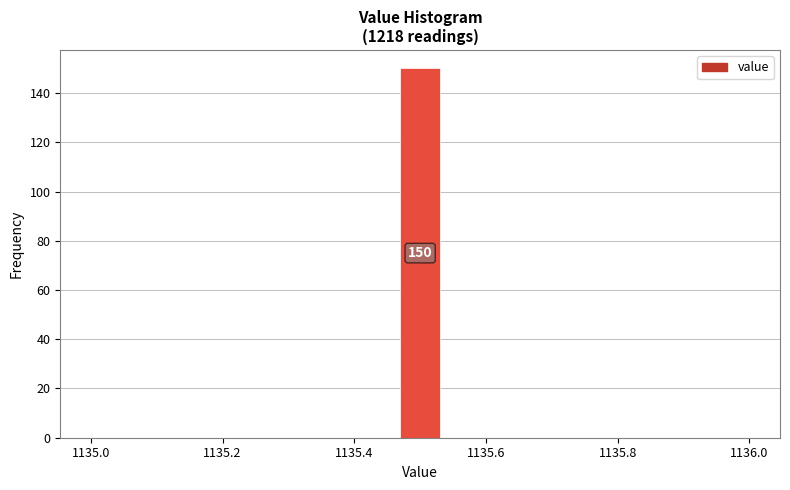

Read against the x-axis, roughly where is the centre of the tallest bar?

1135.50